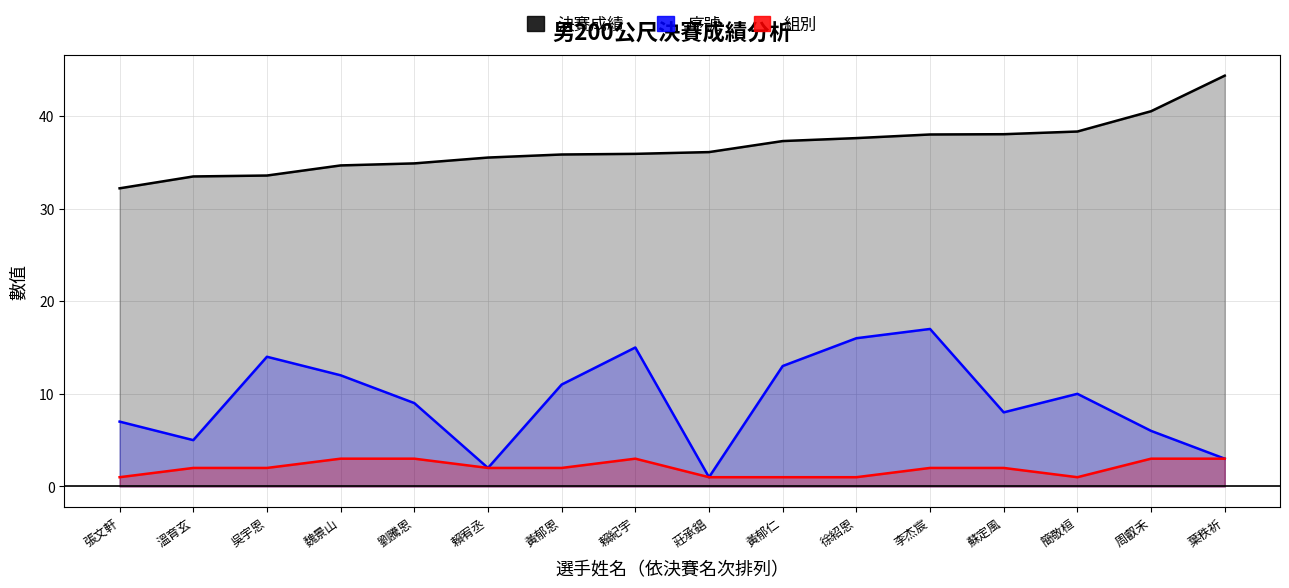

At which label is 序號 closest to 9?

劉騰恩